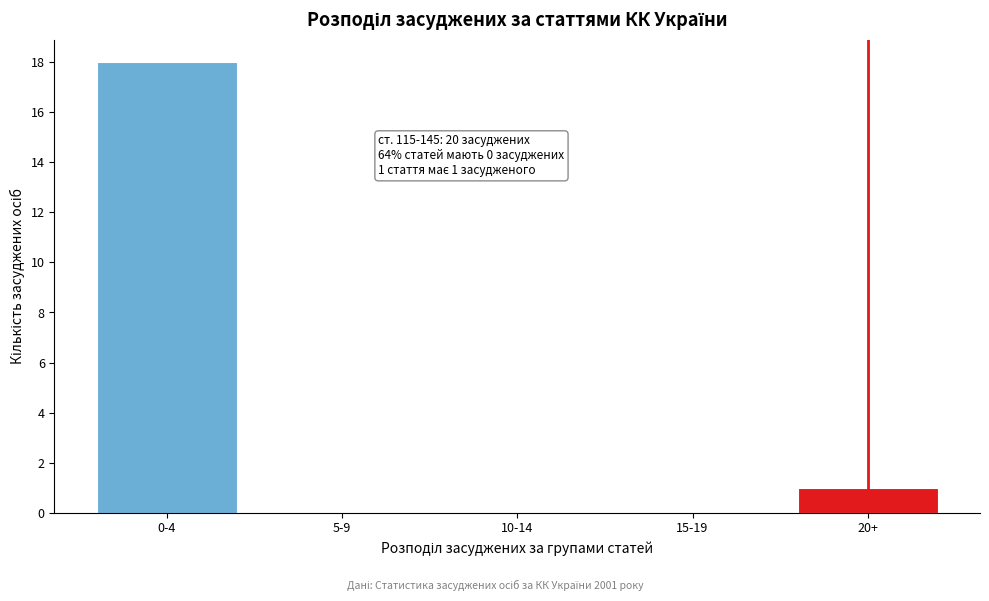

Reading left to right, transcribe all the data shown in this chart.

0-4=18	5-9=0	10-14=0	15-19=0	20+=1